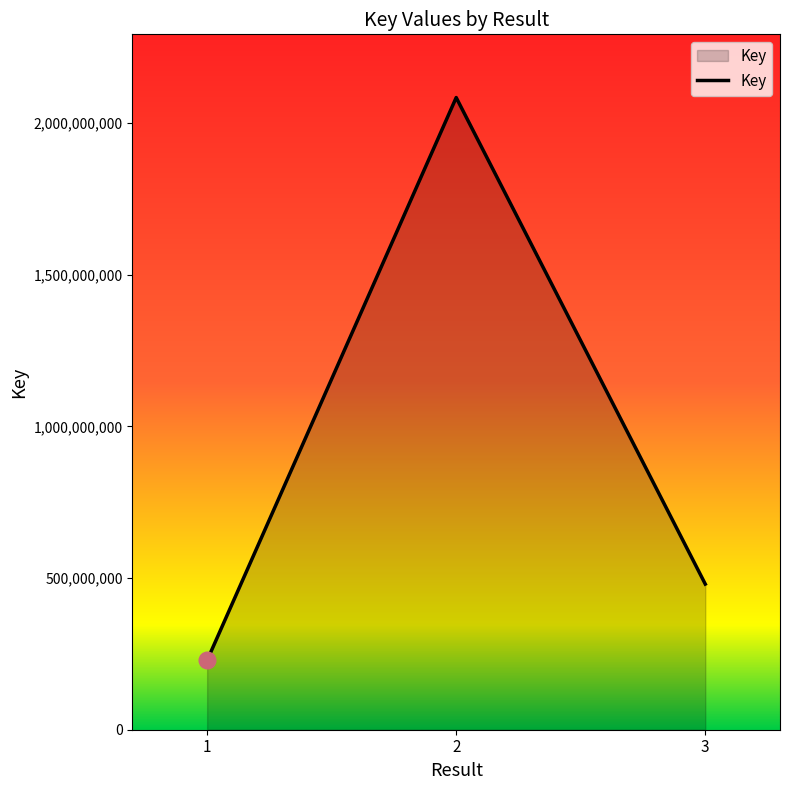

What is the sum of the values at 2 and 3?

2565106482